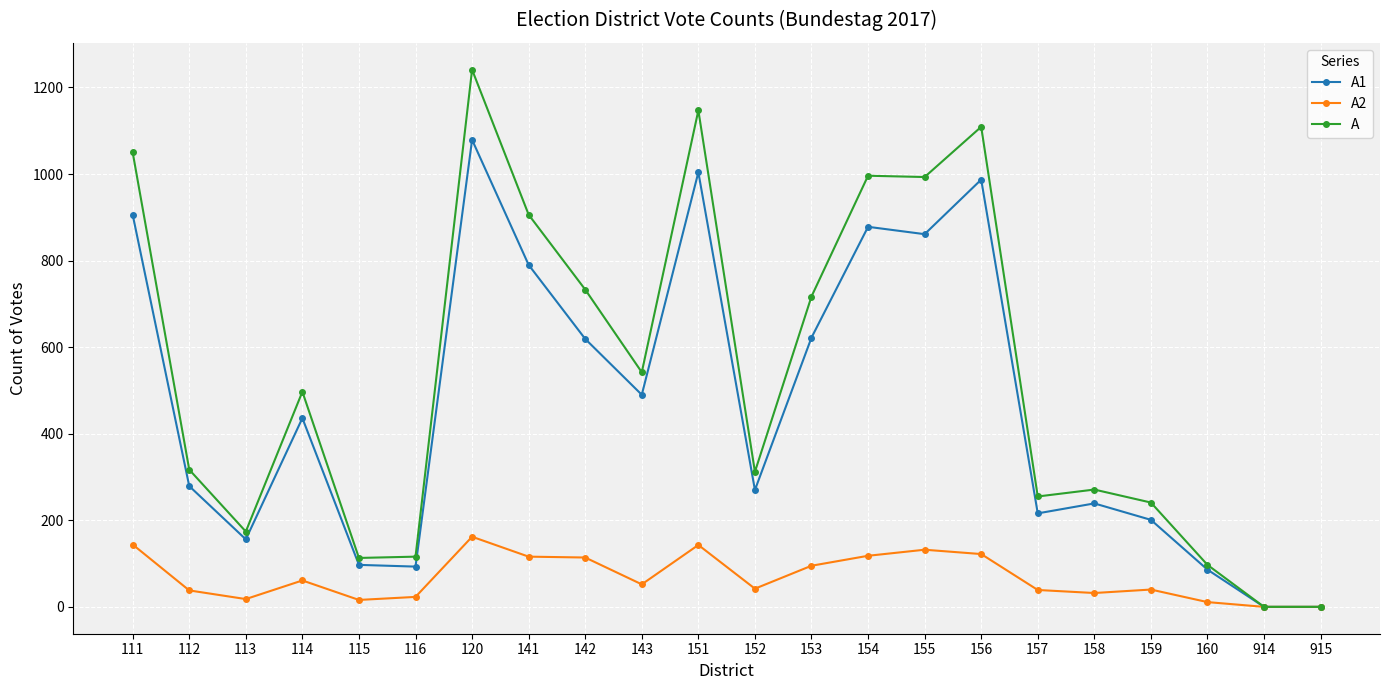

Is the value of A at 112 greater than the value of A1 at 115?

Yes